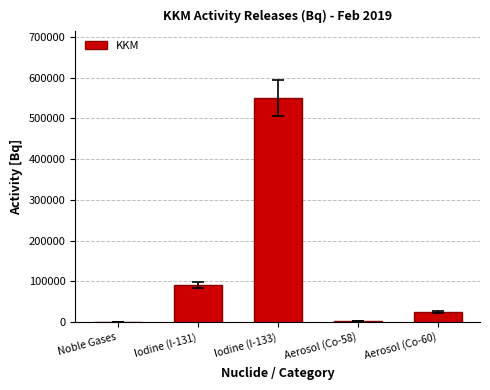

At which category does the chart reach its peak across all series?

Iodine (I-133)